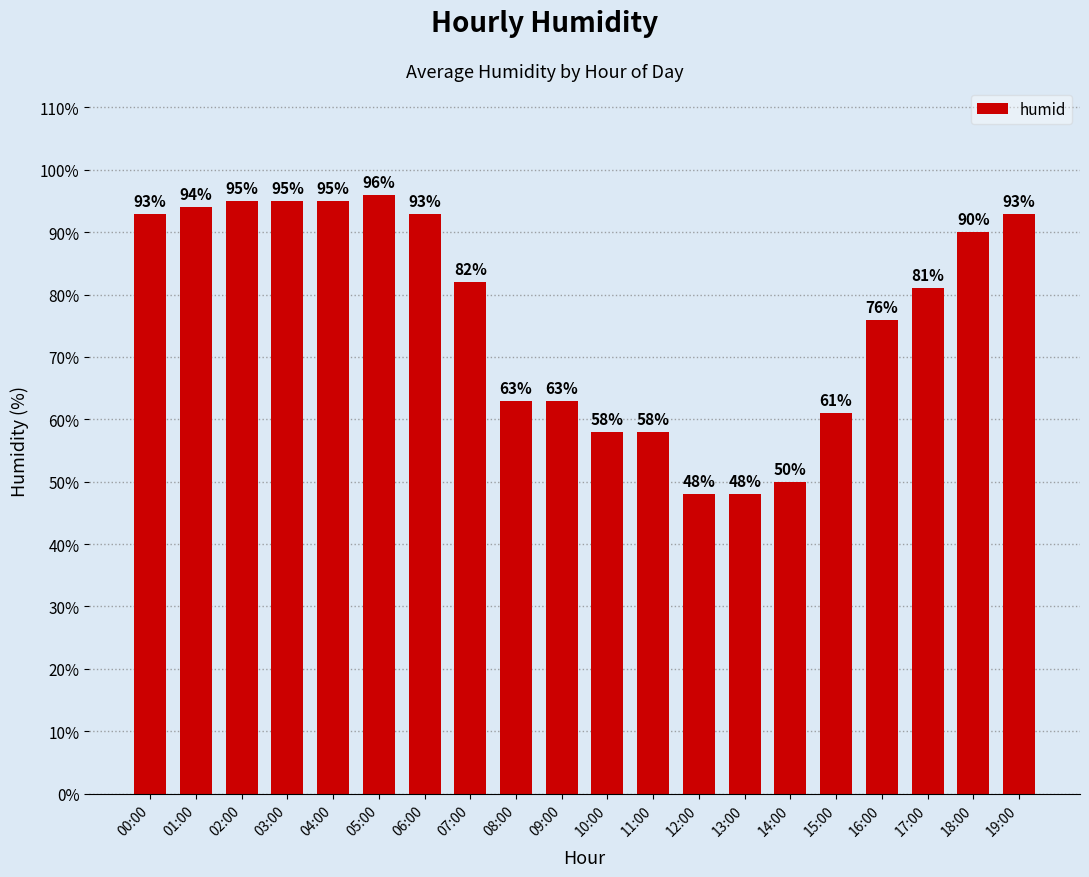

How many bars are there in total?

20